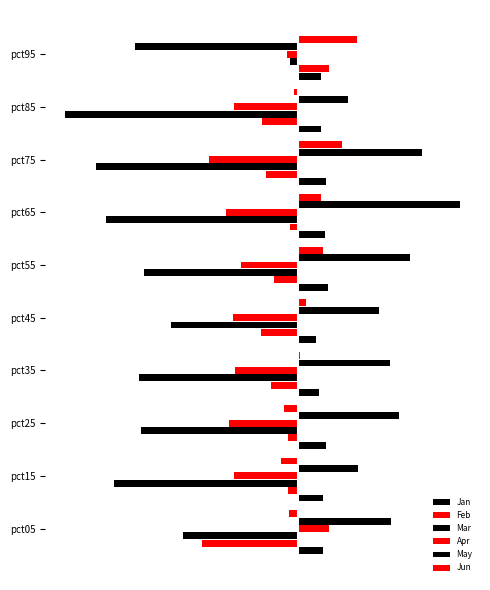

Reading left to right, list all the values displayed in this chart.

Jan: 0.2	0.2	0.2	0.1	0.1	0.2	0.2	0.2	0.1	0.2
Feb: -0.6	-0.1	-0.1	-0.2	-0.2	-0.2	-0.1	-0.2	-0.2	0.2
Mar: -0.8	-1.2	-1.0	-1.1	-0.8	-1.0	-1.3	-1.3	-1.6	-0.1
Apr: 0.2	-0.4	-0.5	-0.4	-0.4	-0.4	-0.5	-0.6	-0.4	-0.1
May: 0.6	0.4	0.7	0.6	0.5	0.7	1.1	0.8	0.3	-1.1
Jun: -0.1	-0.1	-0.1	0.0	0.1	0.2	0.2	0.3	-0.0	0.4